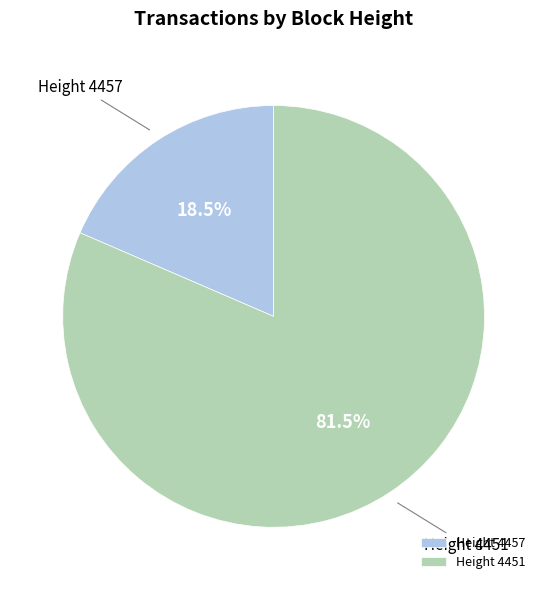

Rank the categories by value from highest to lowest.

Height 4451, Height 4457